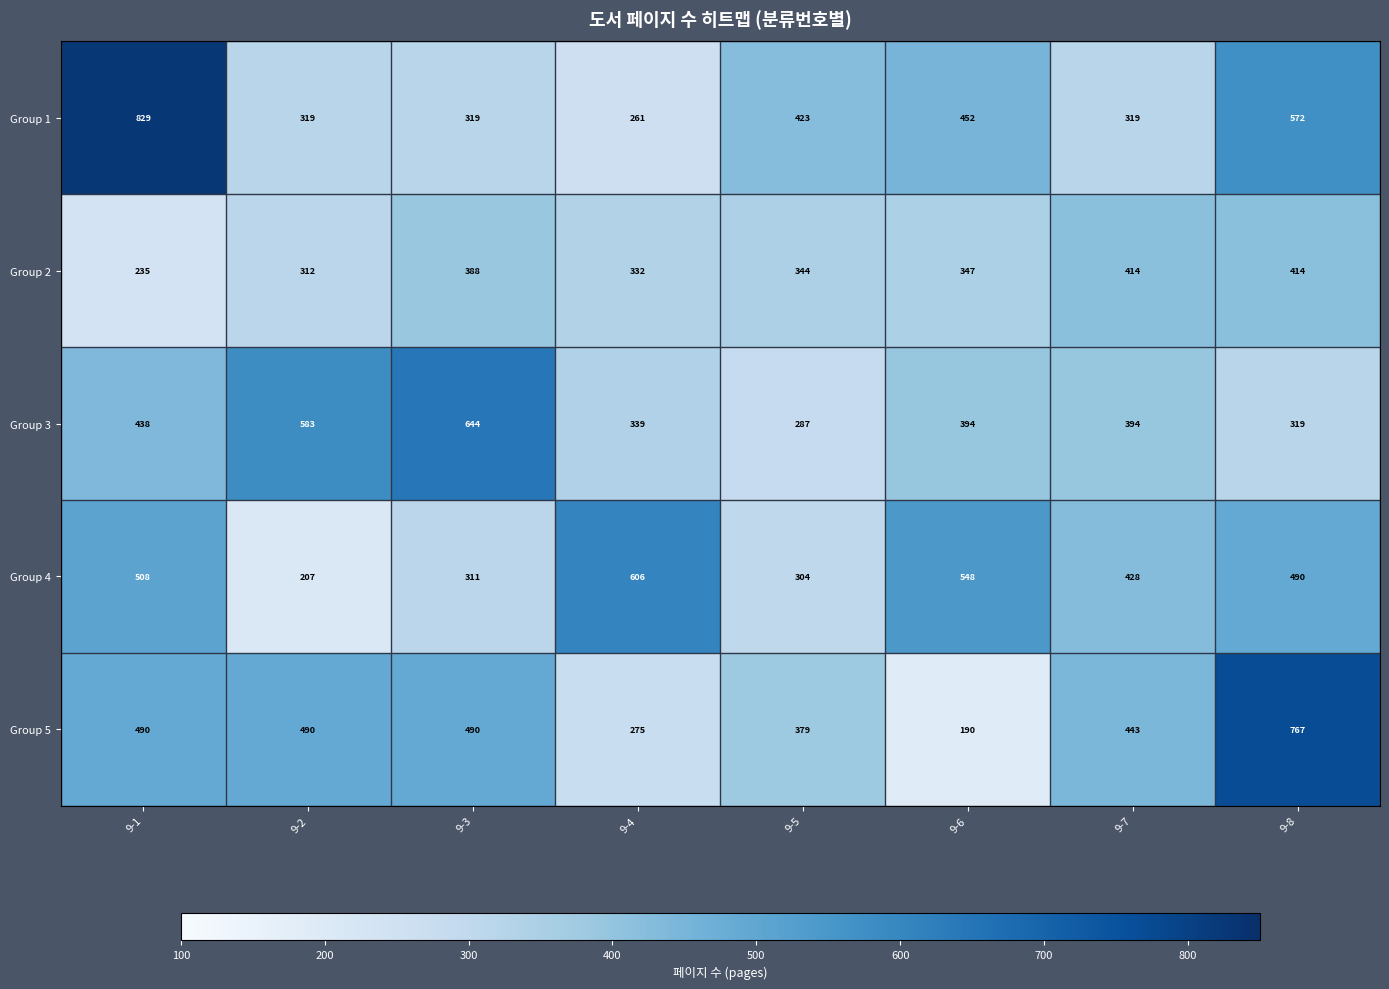

At 9-2, list the series in order from largest to smallest.

Group 3, Group 5, Group 1, Group 2, Group 4